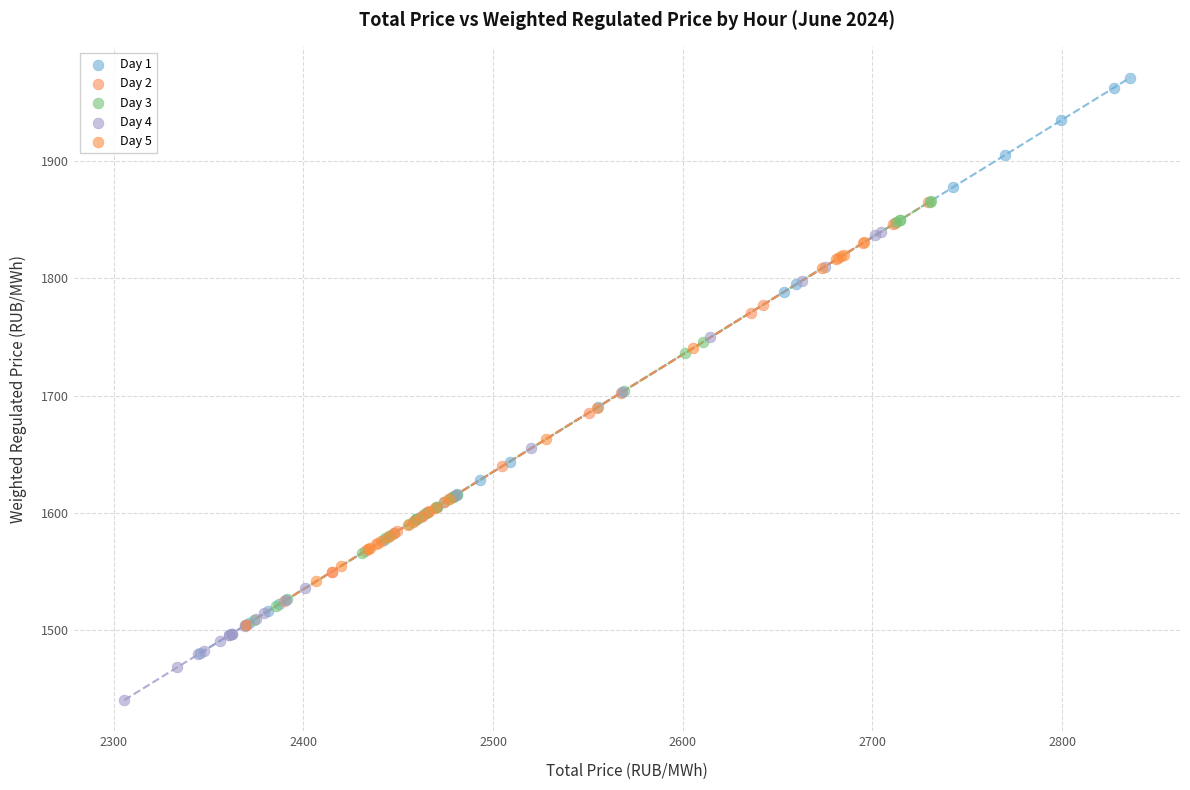

Which series reaches the maximum Y coordinate?

Day 1